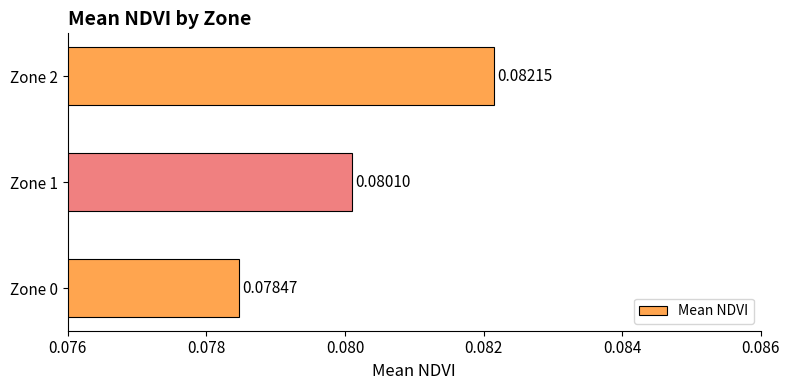

Which has a higher value, Zone 1 or Zone 0?

Zone 1